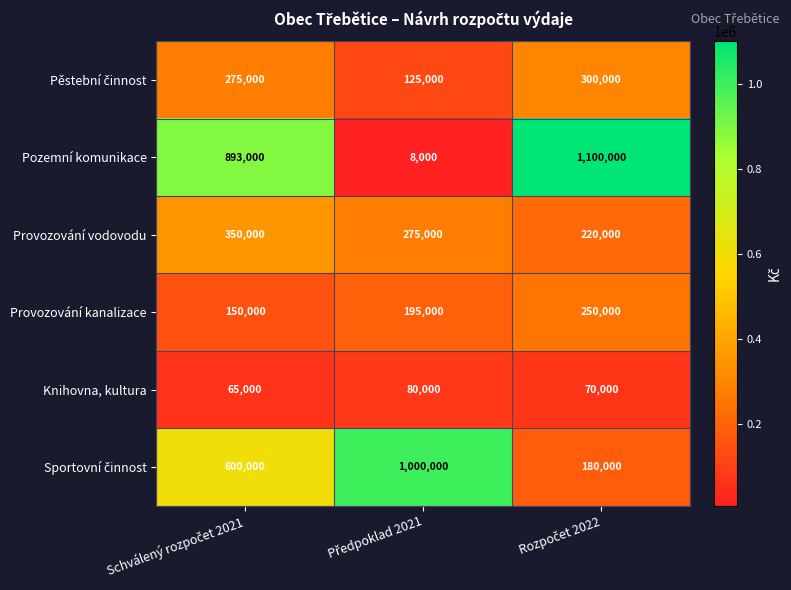

Which series has the largest range (max minus min)?

Pozemní komunikace